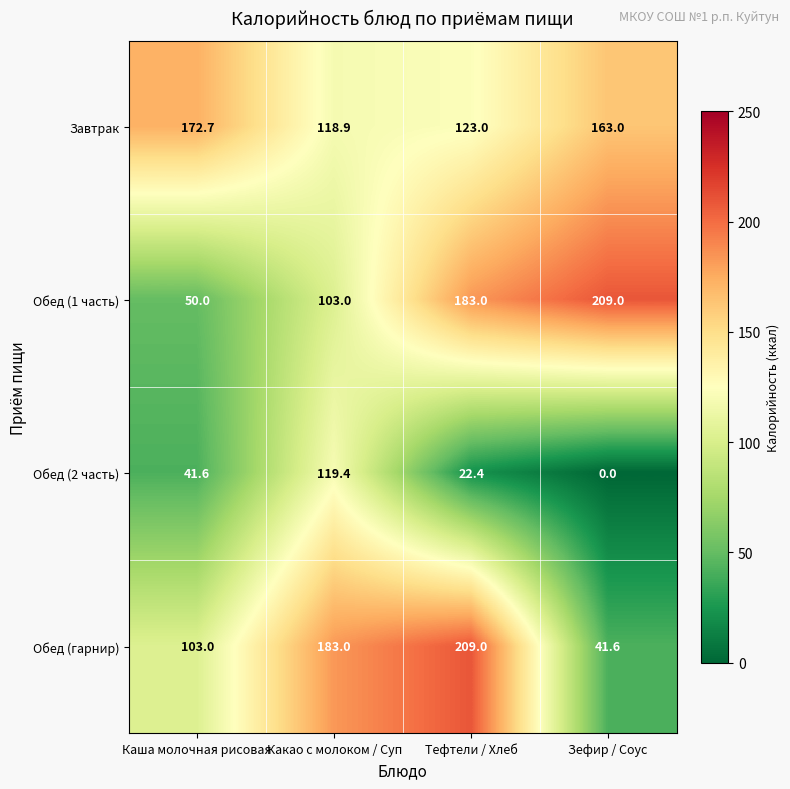

What is the total value across all series at Какао с молоком / Суп?

524.3